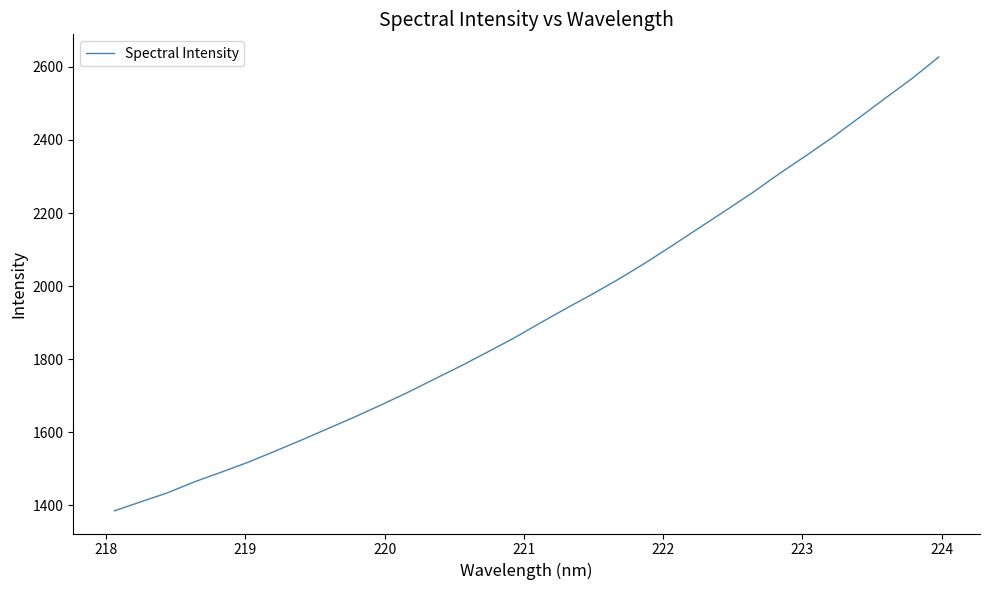

What is the smallest value displayed?

1385.2